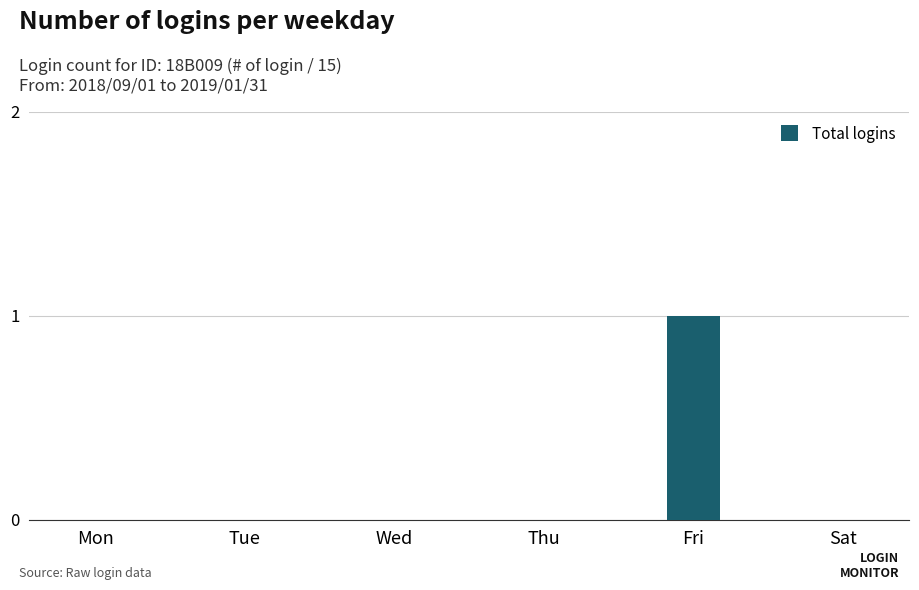

What is the change in value from Mon to Fri?

+1